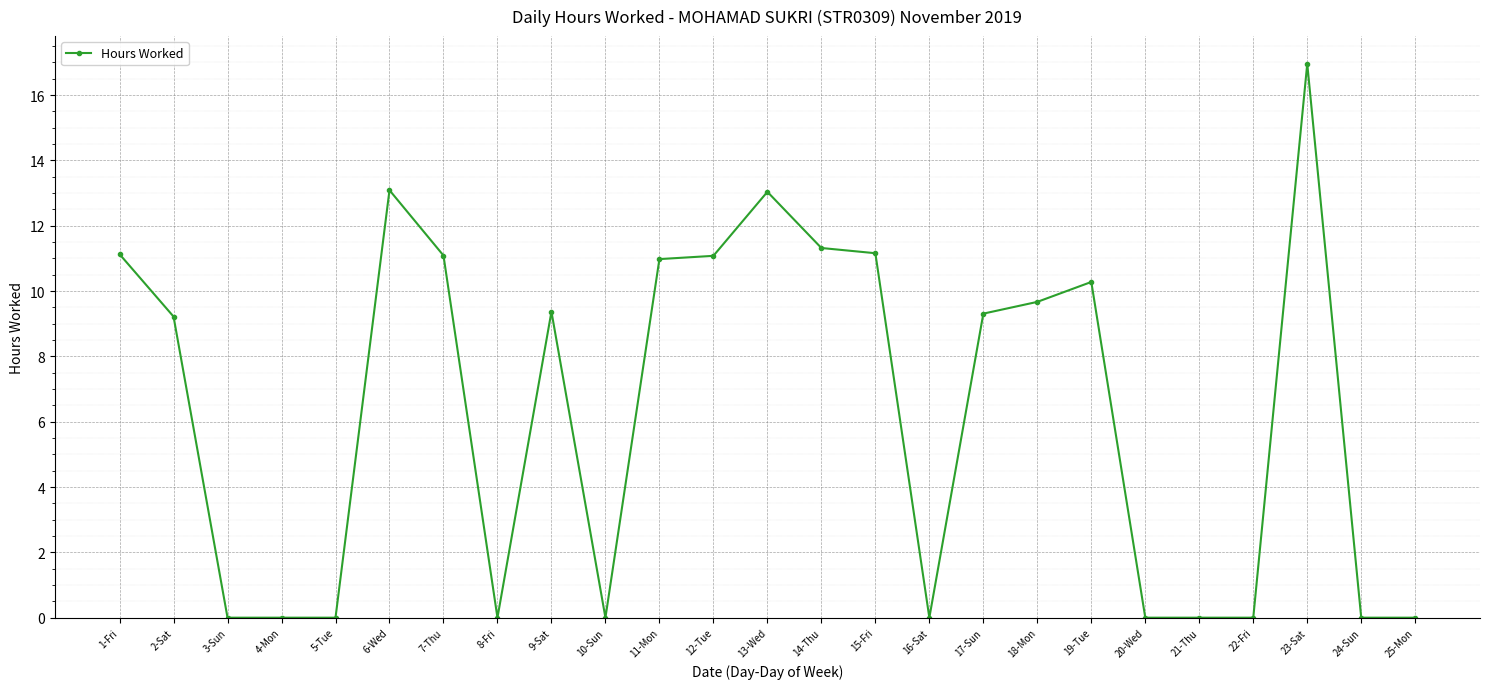

True or false: the data has more than 1 interior local peaks.

True